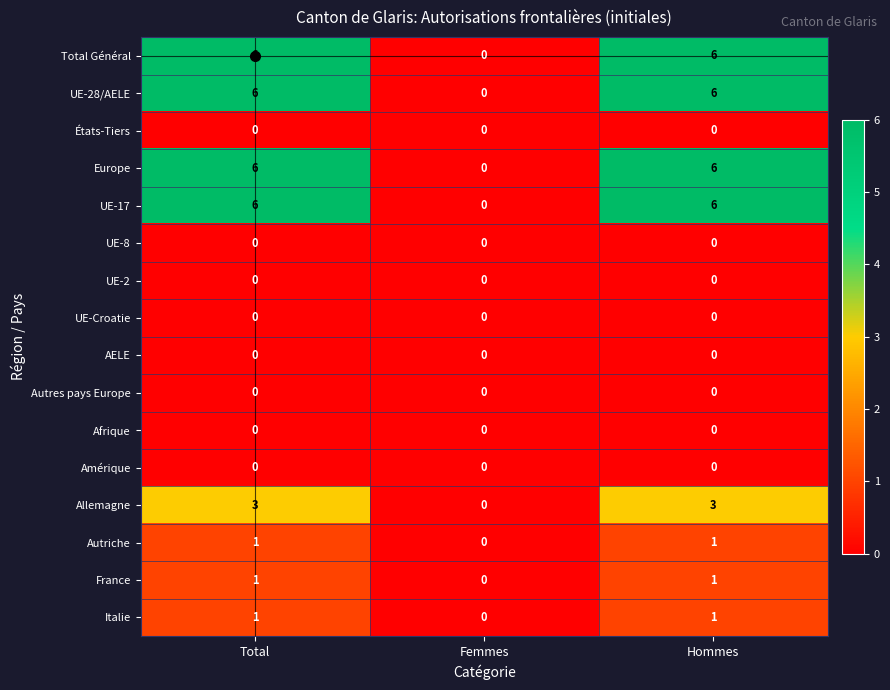

How many series are shown in this chart?

16